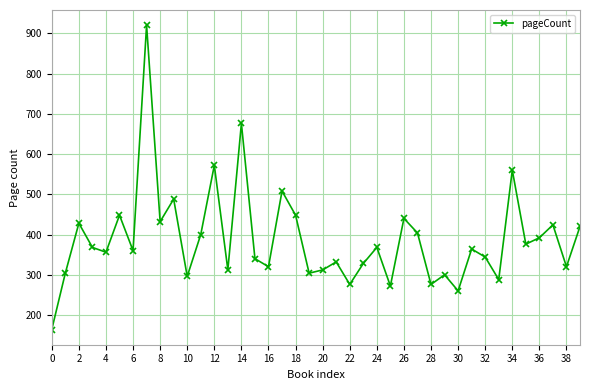

What is the difference between the maximum and second lowest values?

660